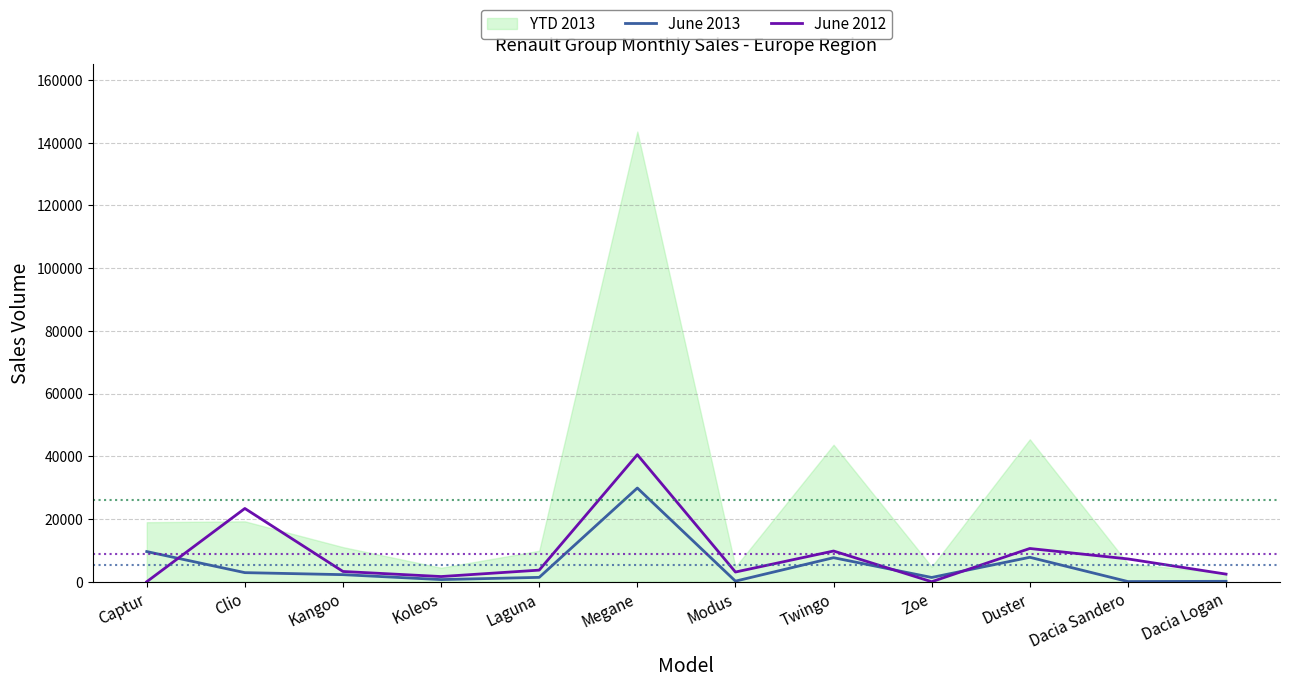

What is the total value across all series at Clio?

26254